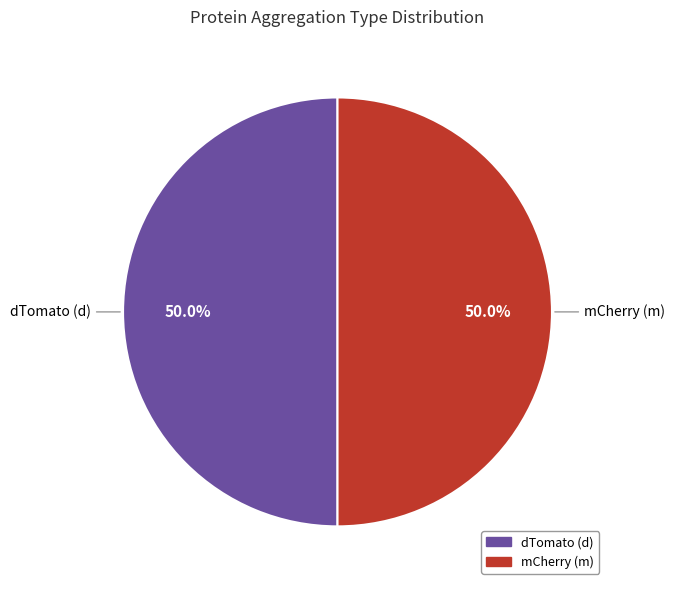

How many slices are in this pie chart?

2